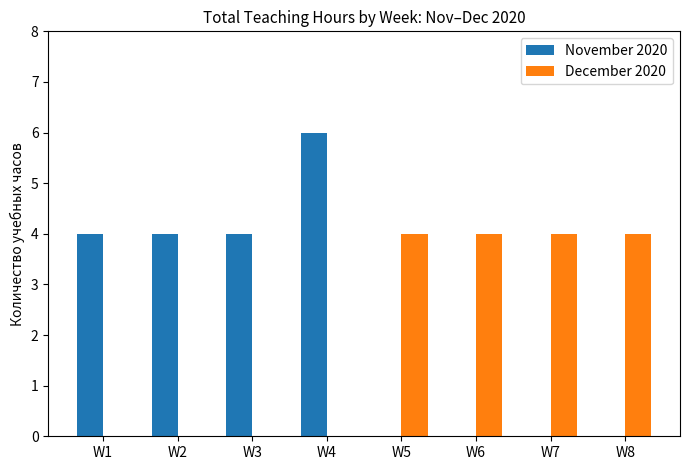

Count the November 2020 values in the range 0 to 4.

7